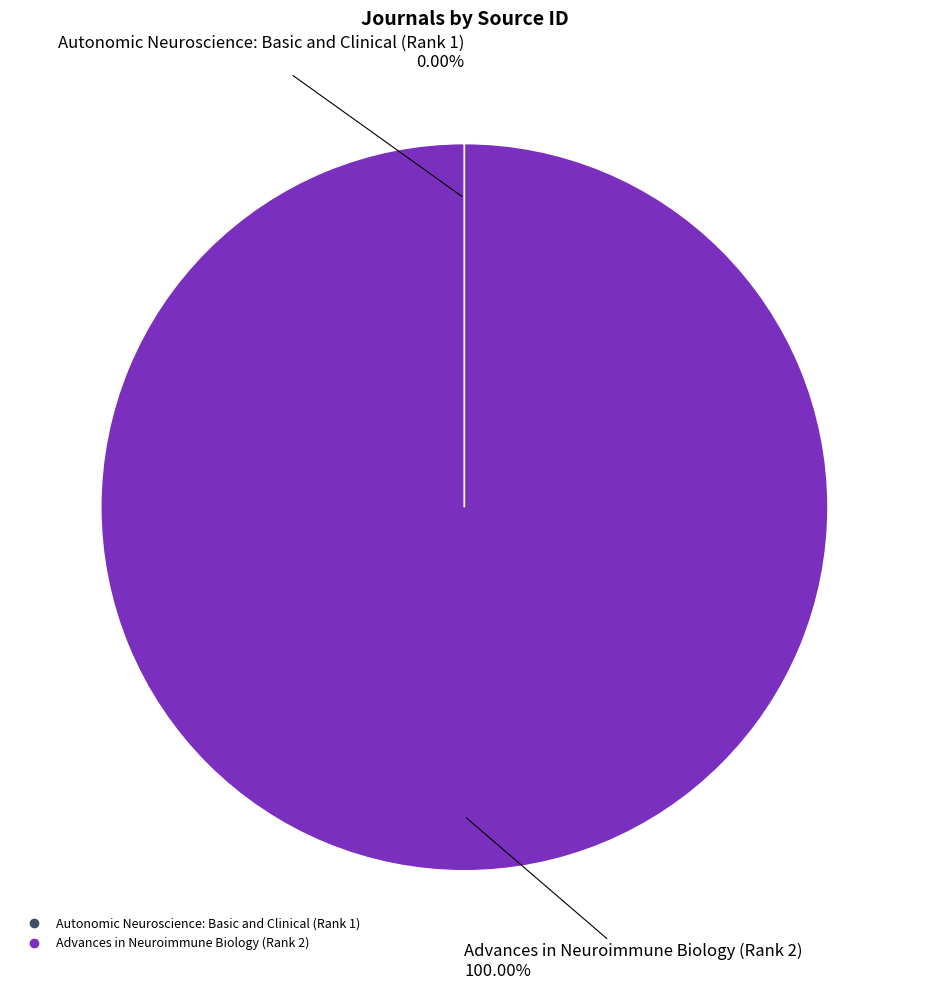

Is there any slice that represents more than half of the pie?

Yes